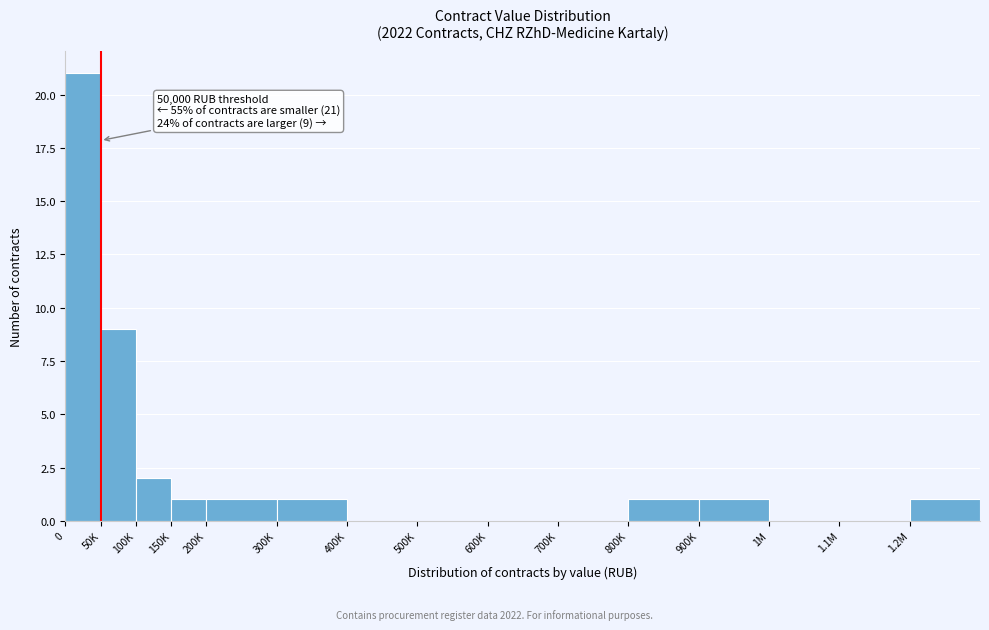

Reading left to right, transcribe all the data shown in this chart.

0=21	50K=9	100K=2	150K=1	200K=1	300K=1	400K=0	500K=0	600K=0	700K=0	800K=1	900K=1	1M=0	1.1M=0	1.2M=1